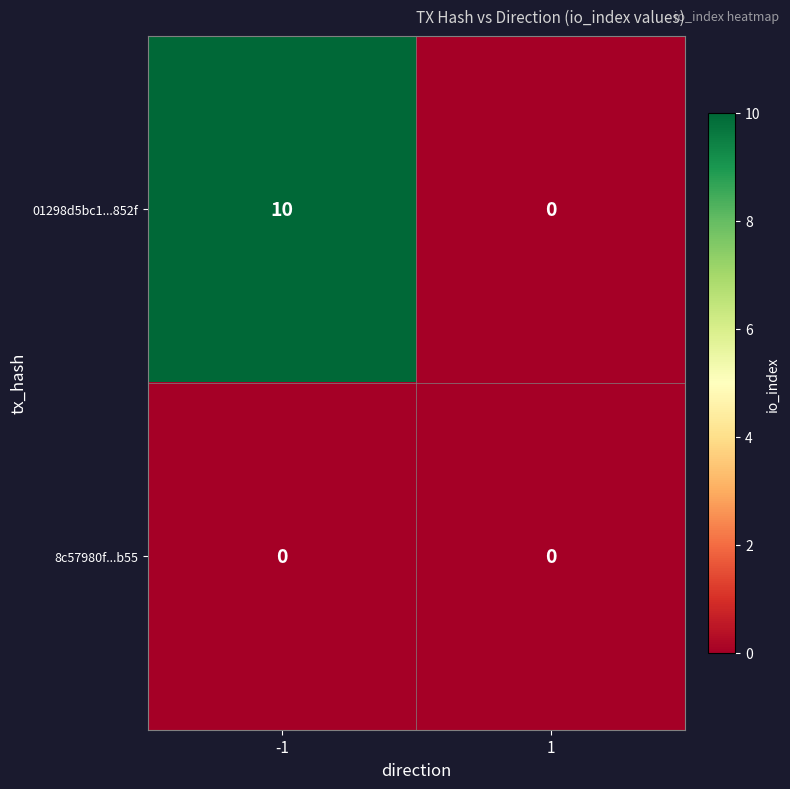

What is the sum of all 01298d5bc1...852f values?

10